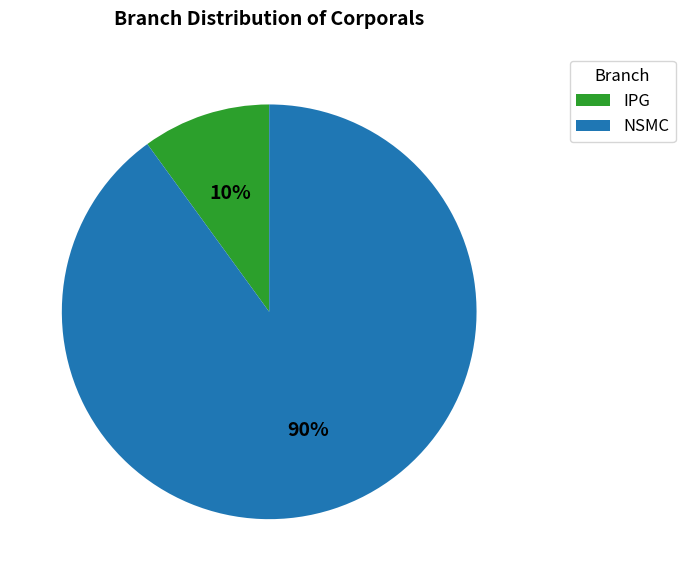

How many slices are in this pie chart?

2